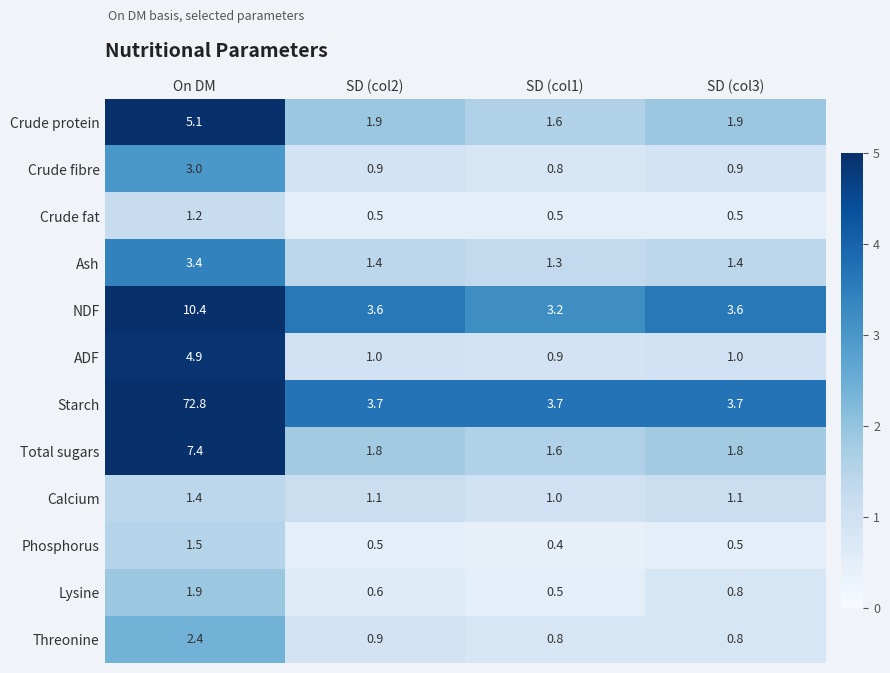

What is the highest value of the Starch series?

72.8